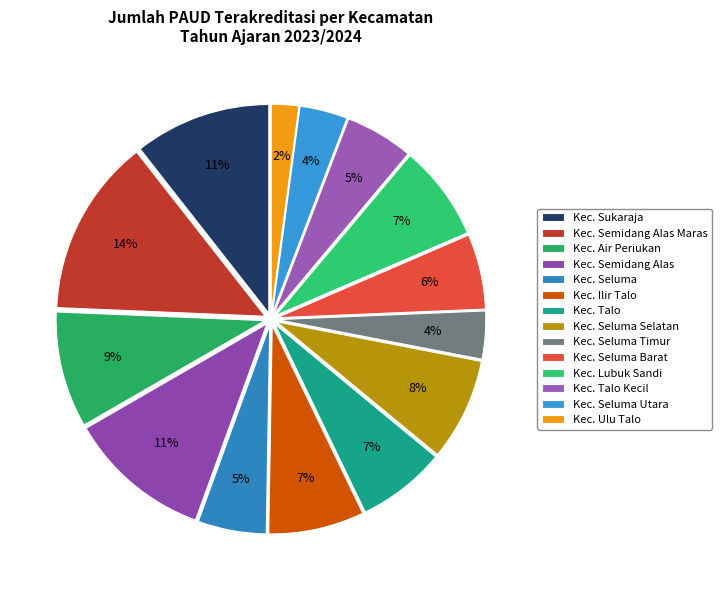

Does any single category account for the majority?

No